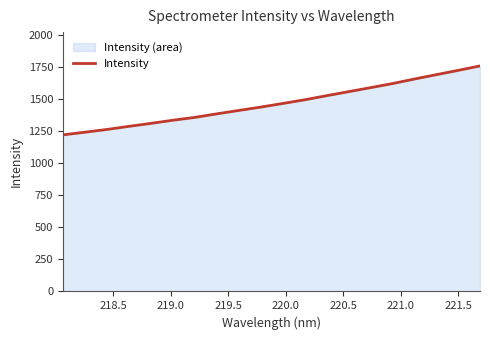

True or false: there are more than 0 points higher than both neighbors.

False